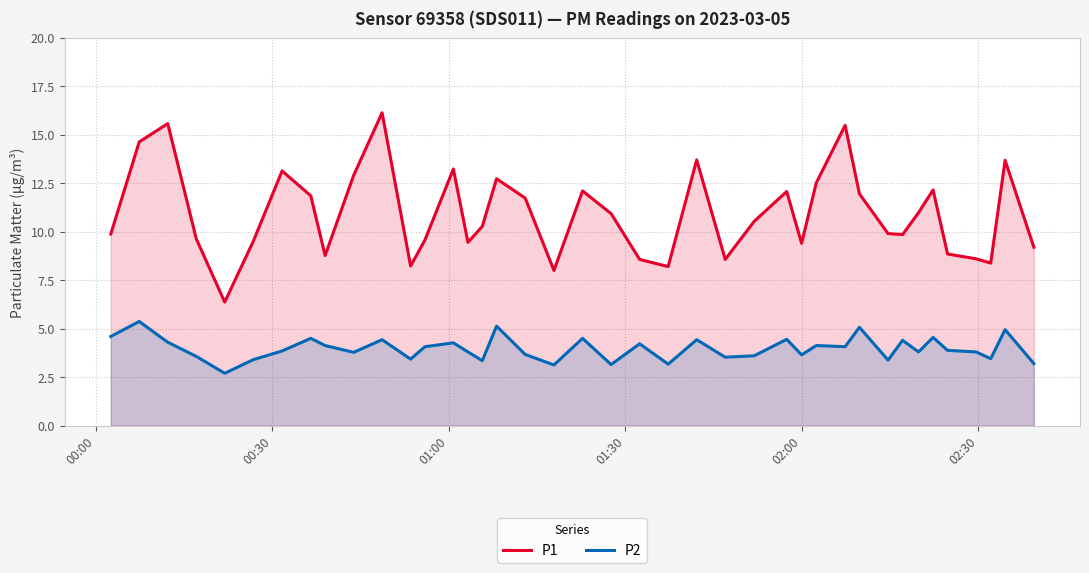

What is the maximum value for P2?

5.4